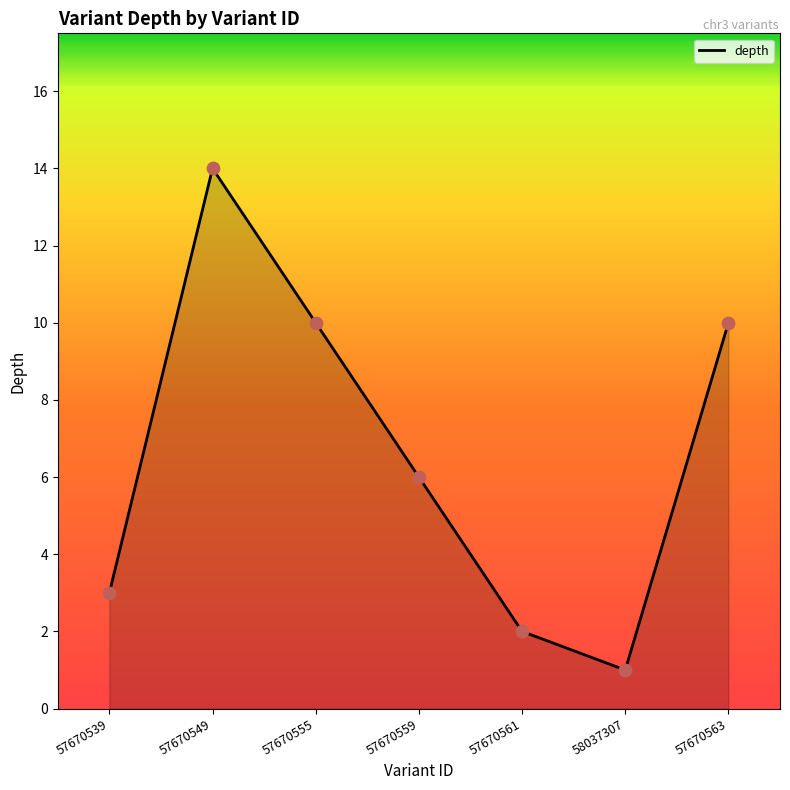

Which has a higher value, 58037307 or 57670559?

57670559